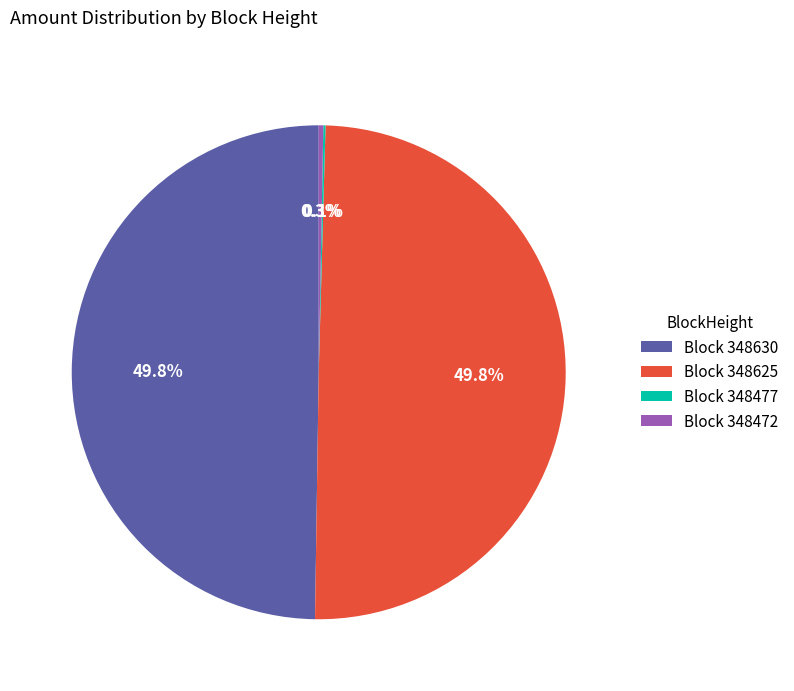

Between Block 348630 and Block 348472, which is larger?

Block 348630